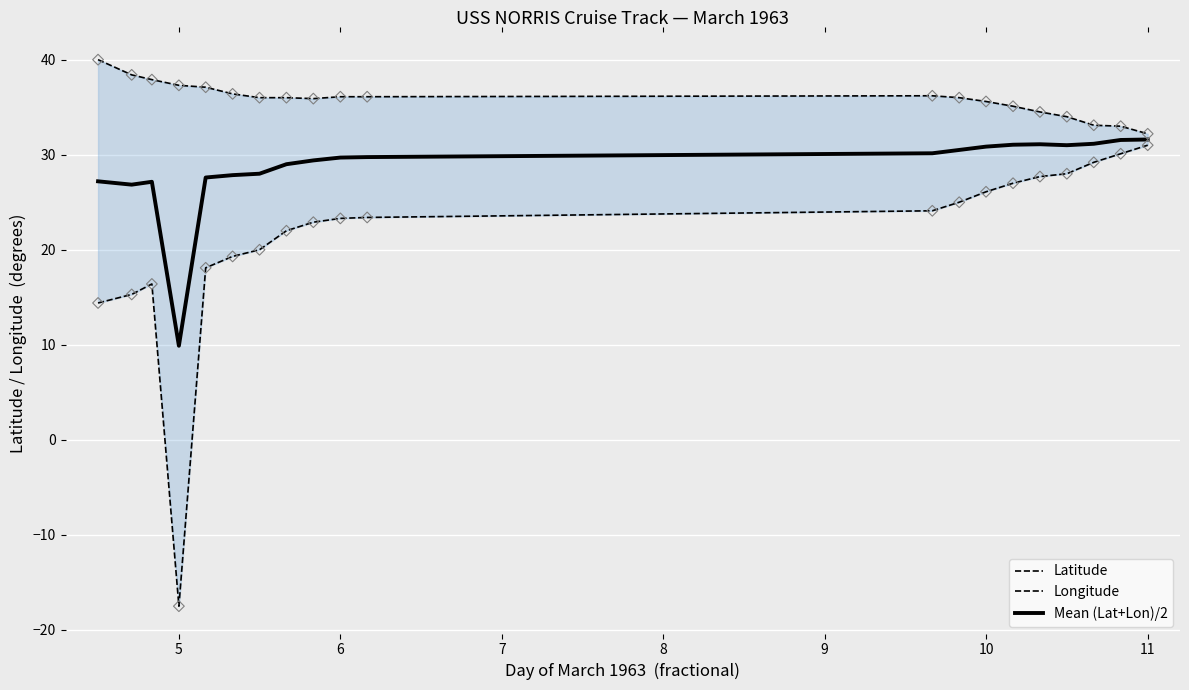

What is the lowest value of the Mean (Lat+Lon)/2 series?

9.9